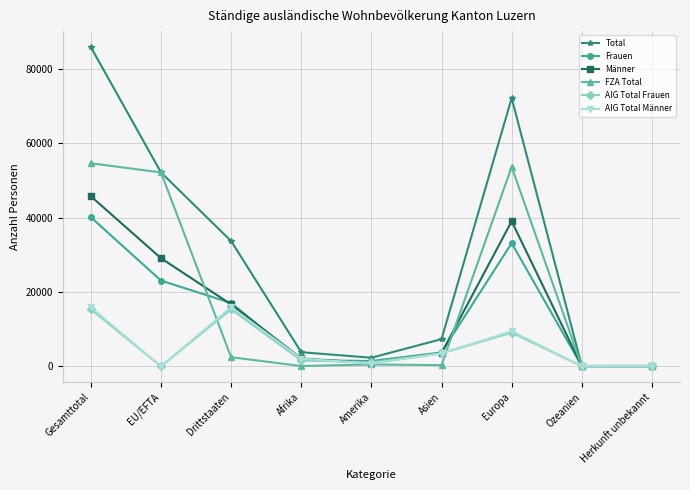

In Frauen, how many points are higher than both neighbors (excluding endpoints)?

1